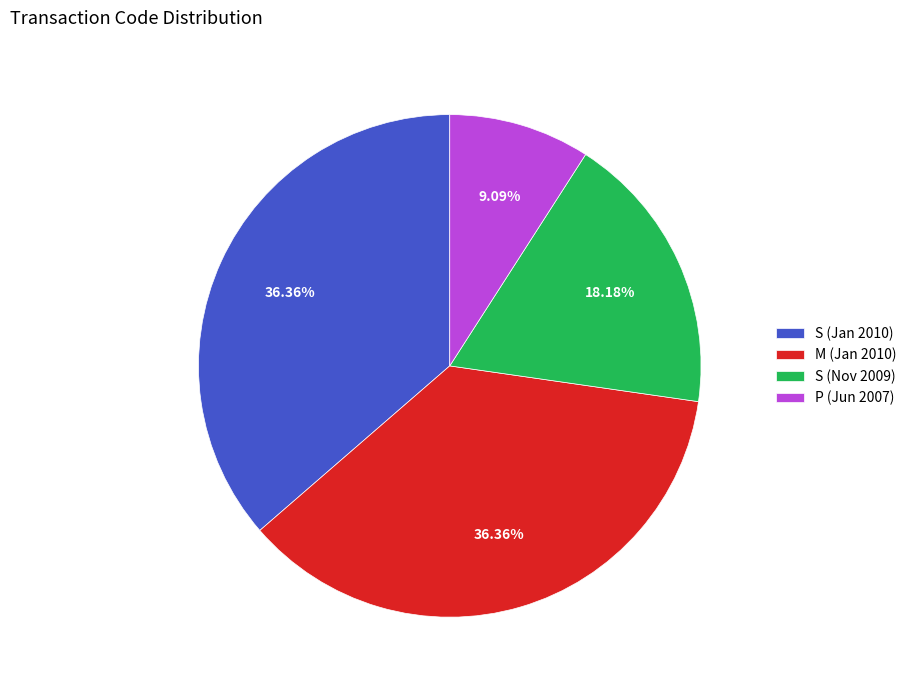

Is there any slice that represents more than half of the pie?

No